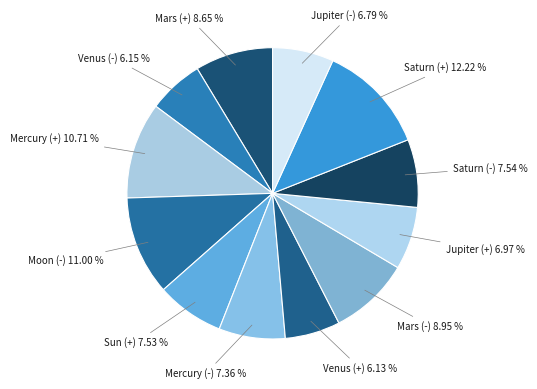

How many slices are in this pie chart?

12